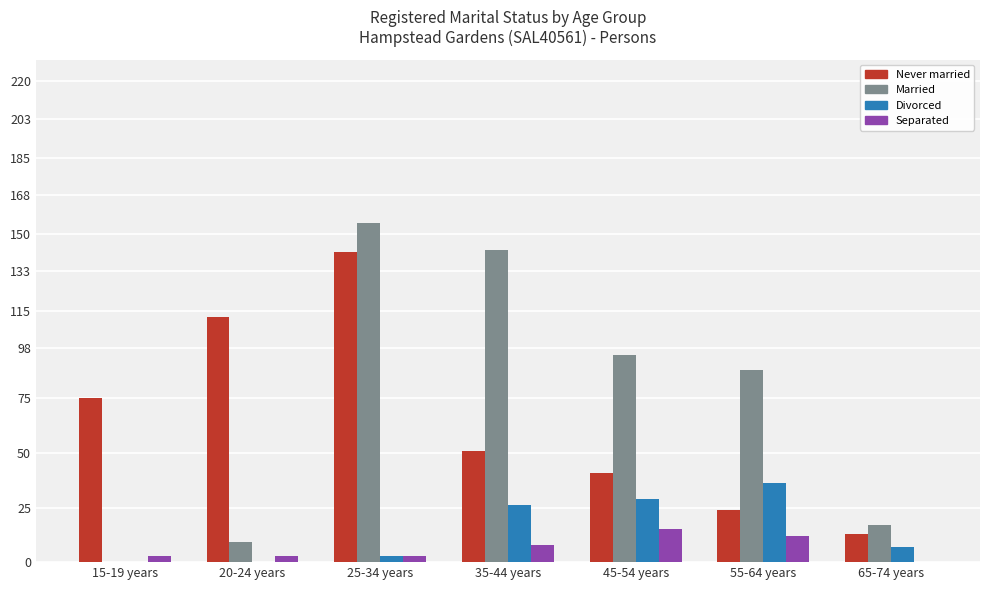

Is the value of Never married at 15-19 years greater than the value of Married at 35-44 years?

No